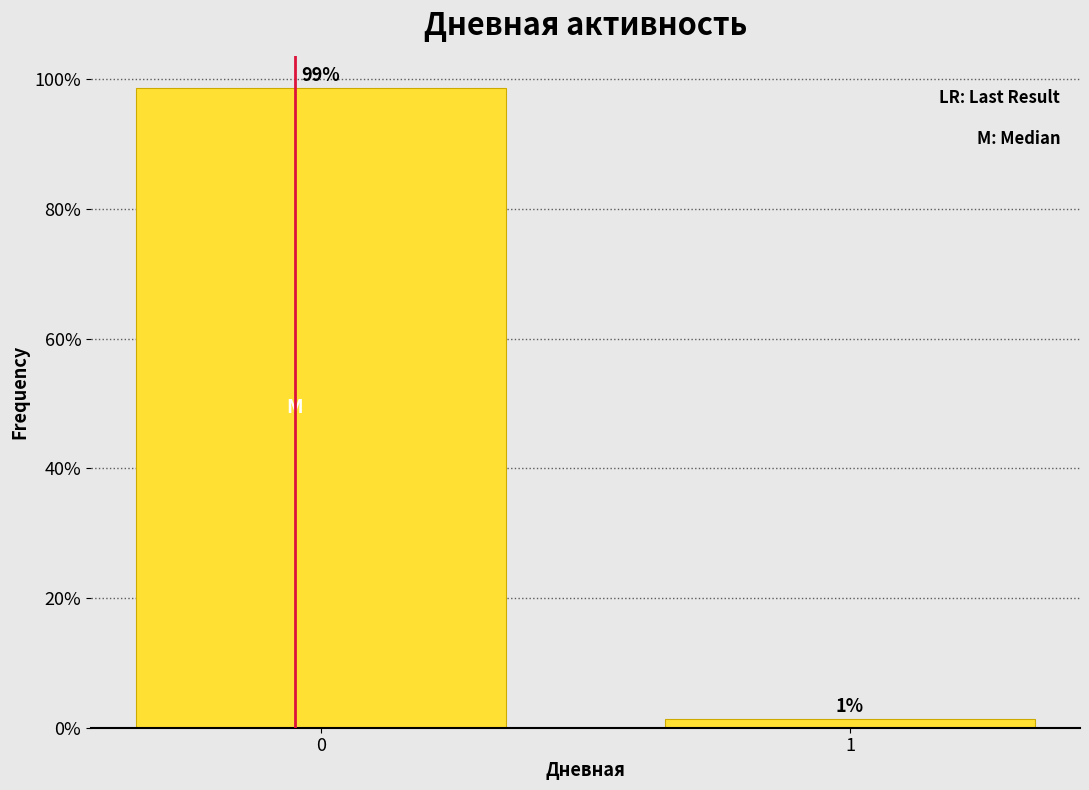

What is the greatest value displayed?

98.7